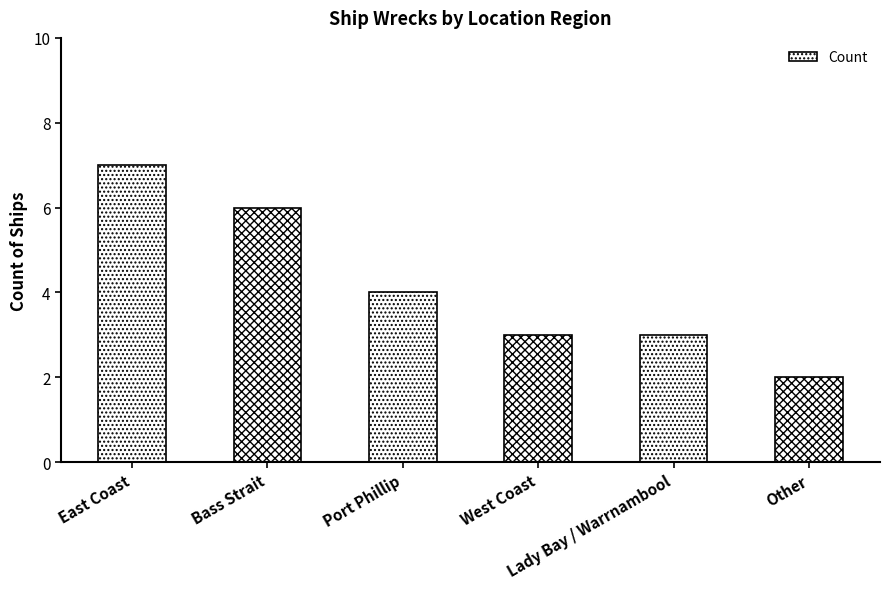

Which label corresponds to the largest value in the chart?

East Coast